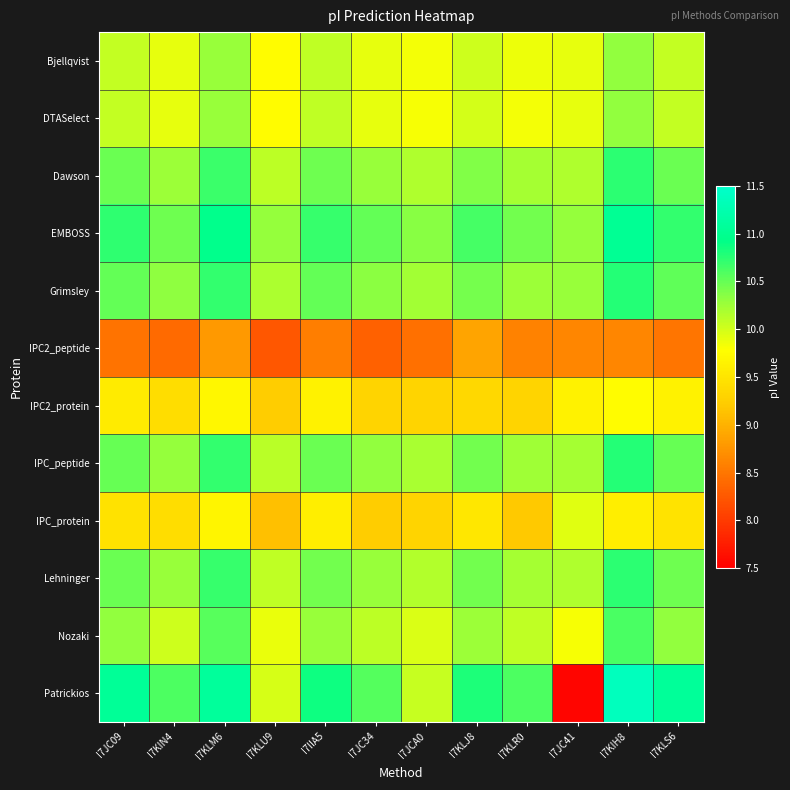

At how many categories does at least one series exceed 8?

12